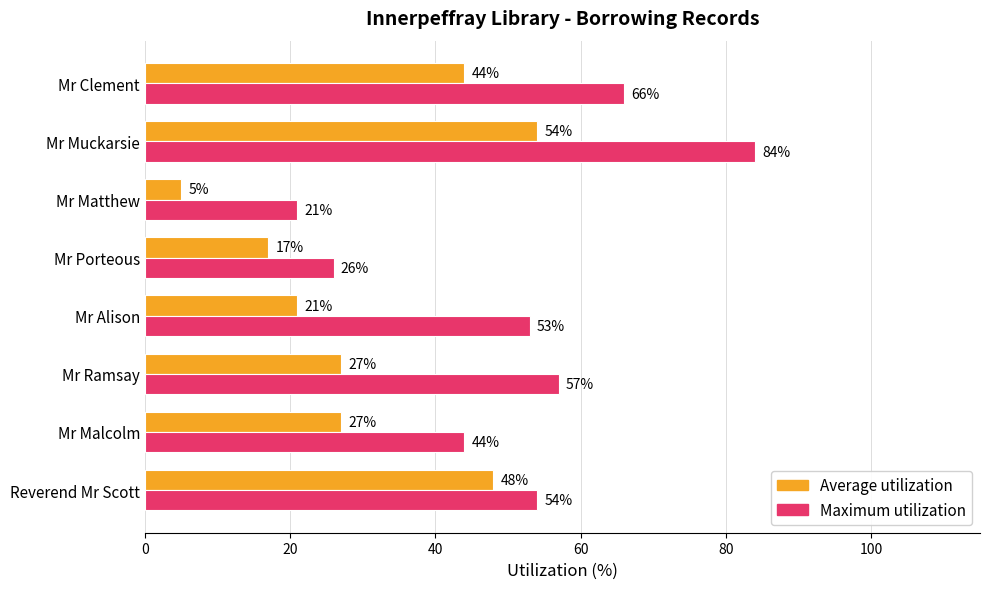

True or false: Maximum utilization has a value of 54 at Reverend Mr Scott.

True